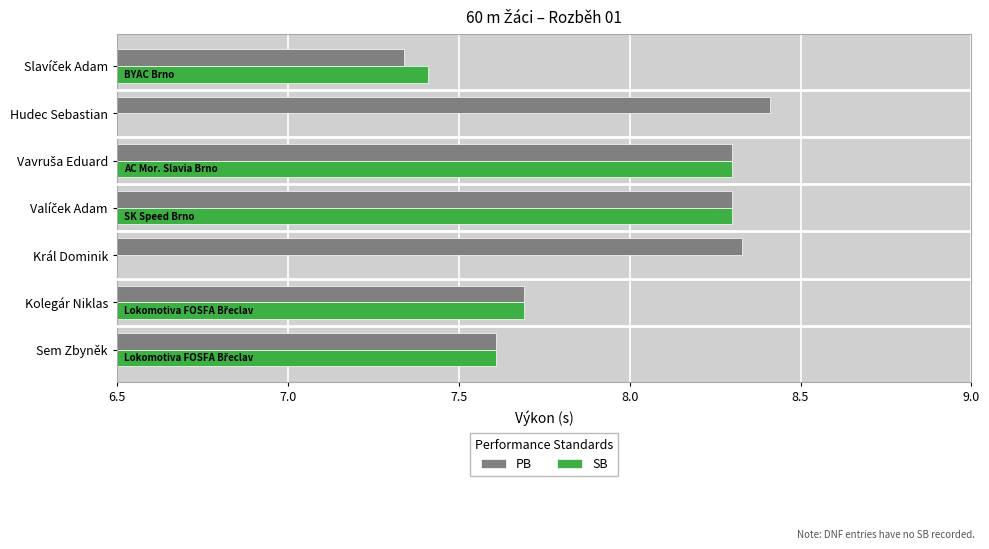

Is it true that PB equals 2.7 at Hudec Sebastian?

False